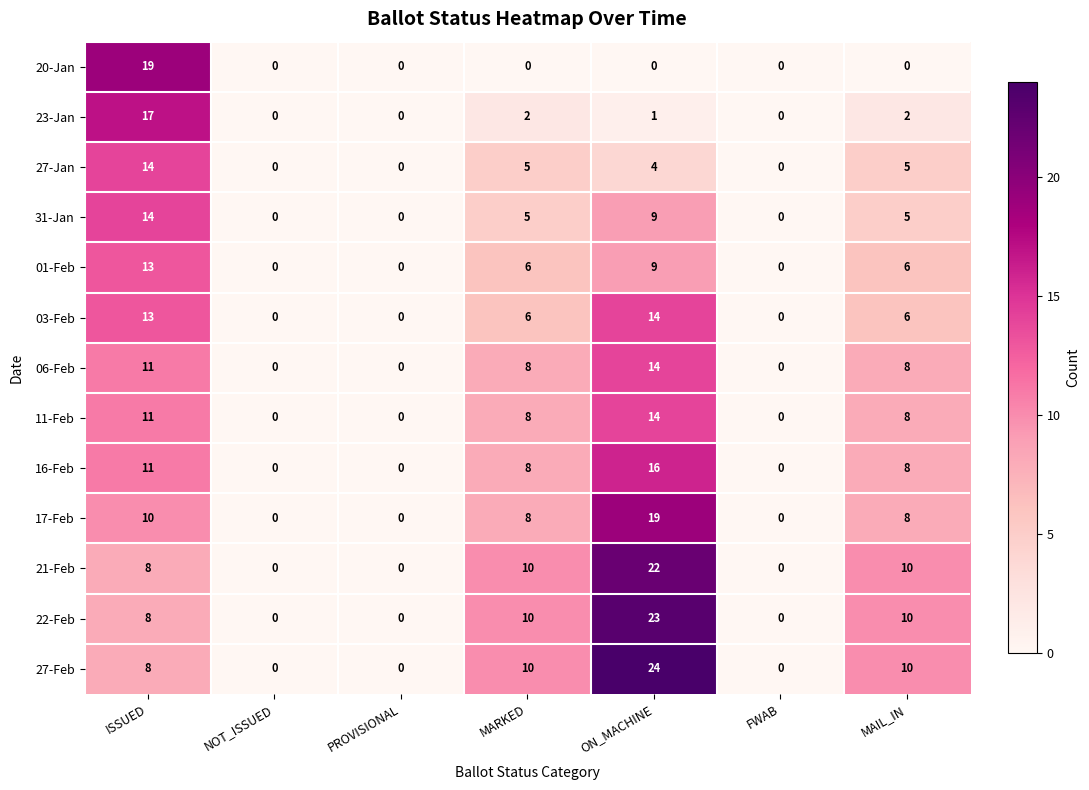

Count the 11-Feb values in the range 0 to 11.

6